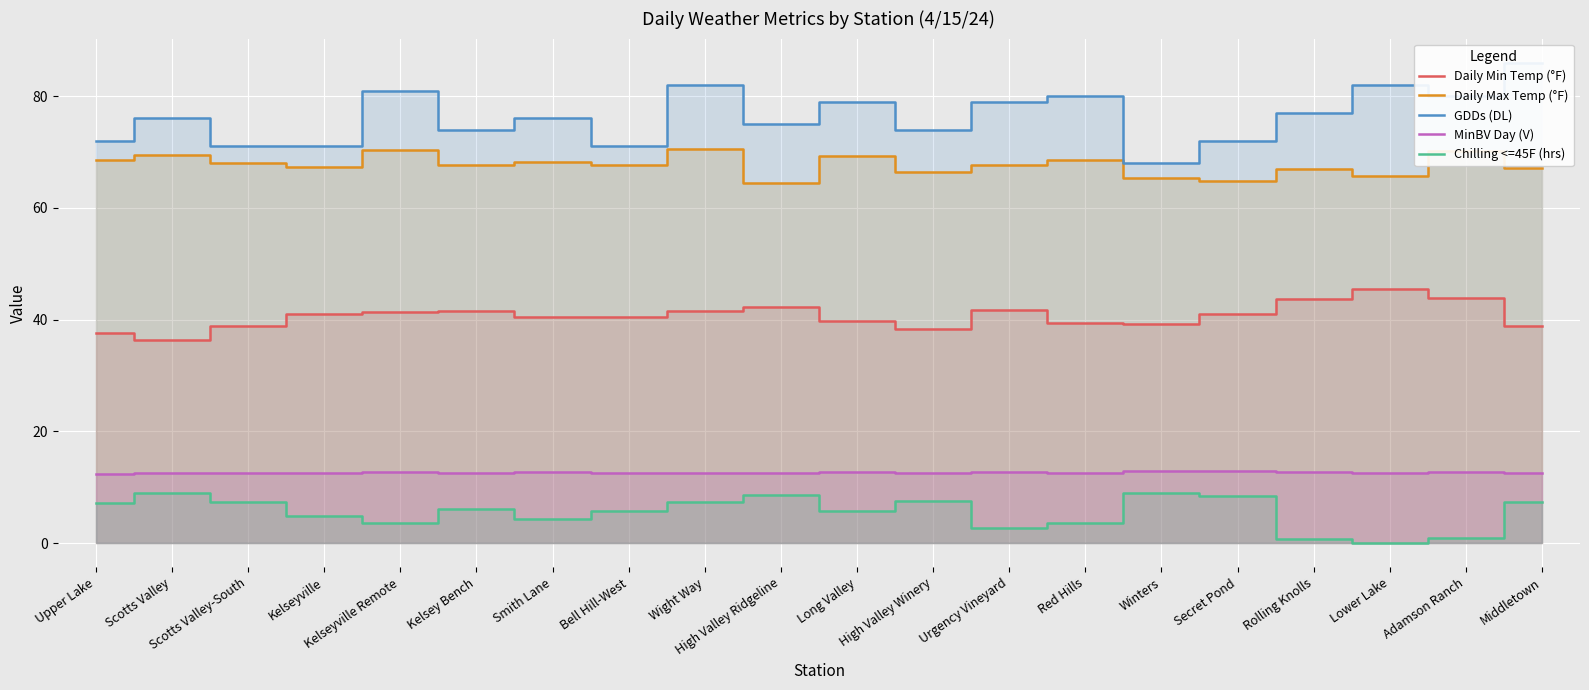

Rank the series by their maximum value, from lowest to highest.

Chilling <=45F (hrs), MinBV Day (V), Daily Min Temp (°F), Daily Max Temp (°F), GDDs (DL)